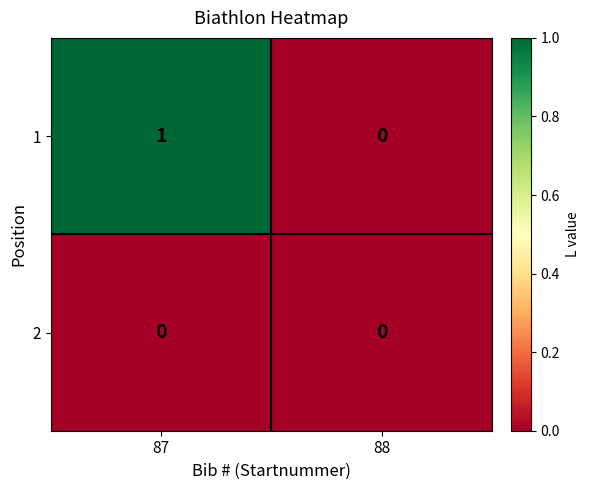

At which category is the sum across all series the highest?

87